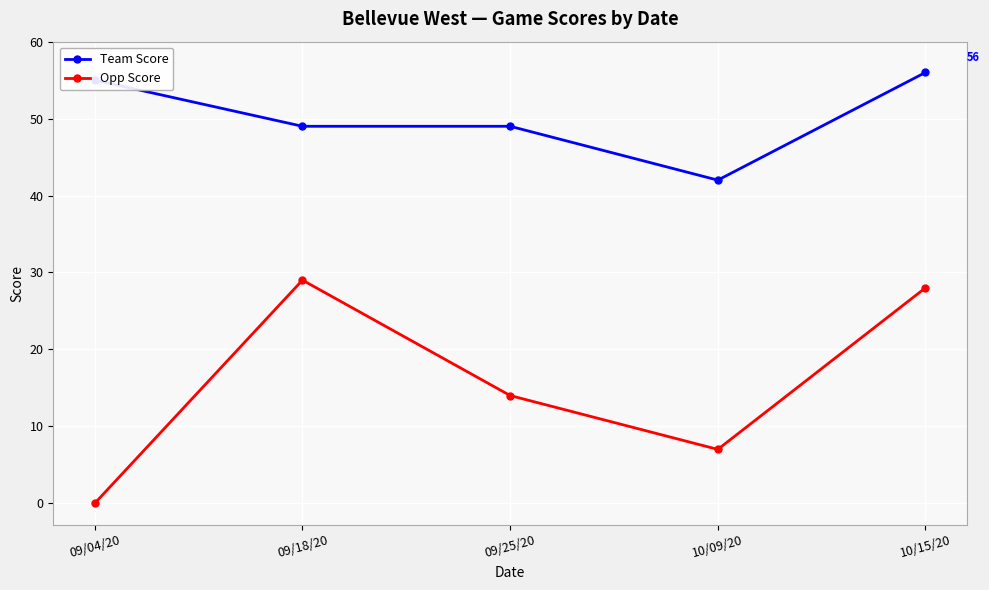

What is the approximate value of Team Score at 09/04/20, to the nearest 10?

60